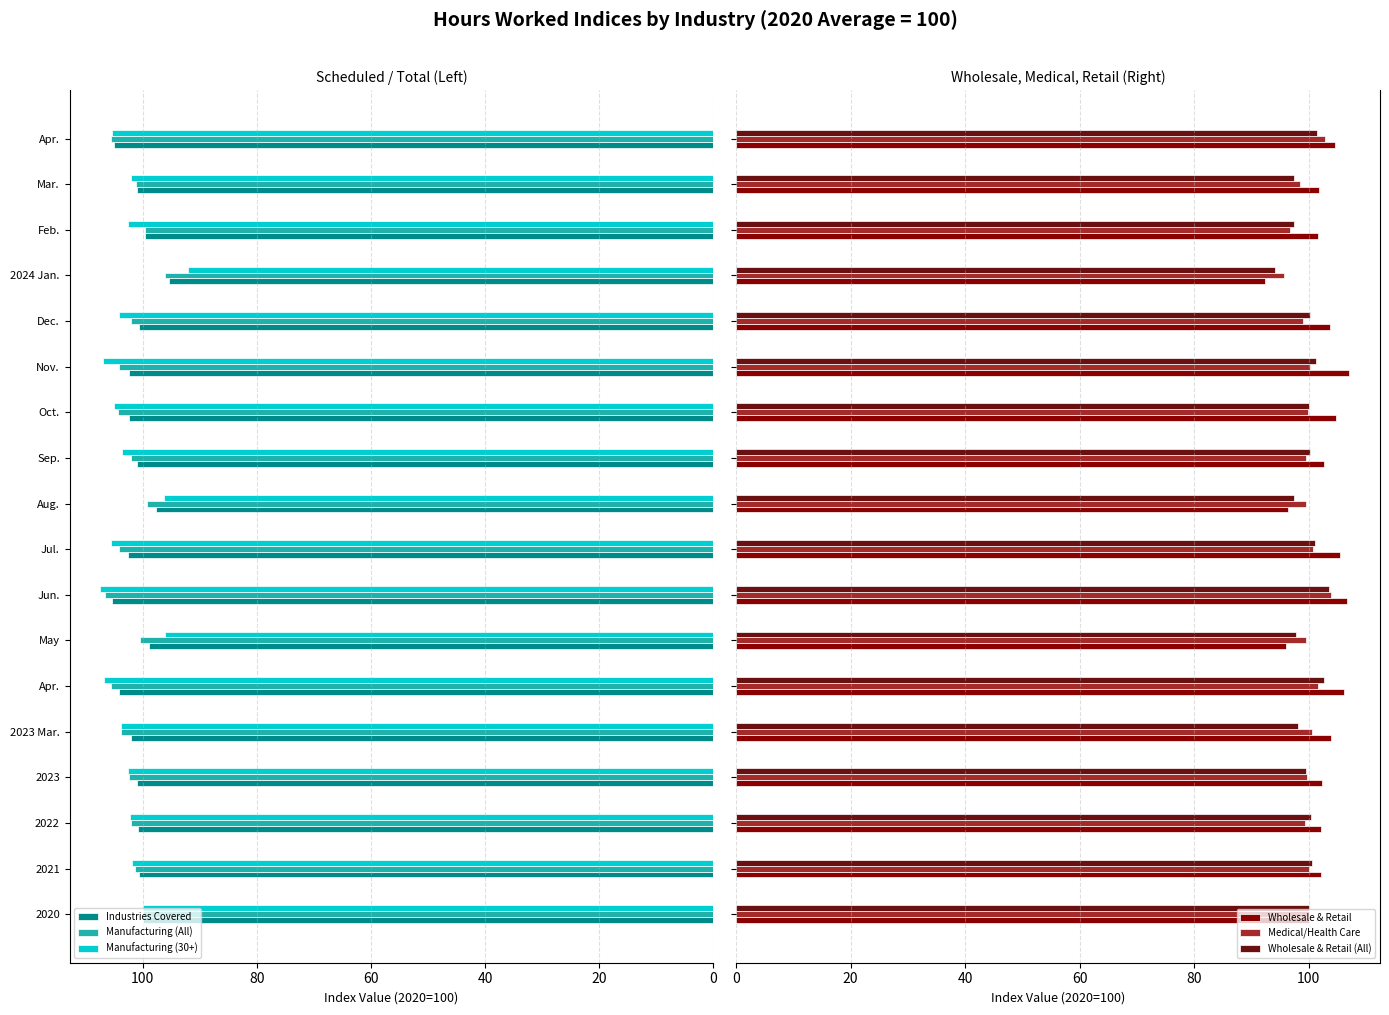

Read the Medical/Health Care value at Aug..

99.6